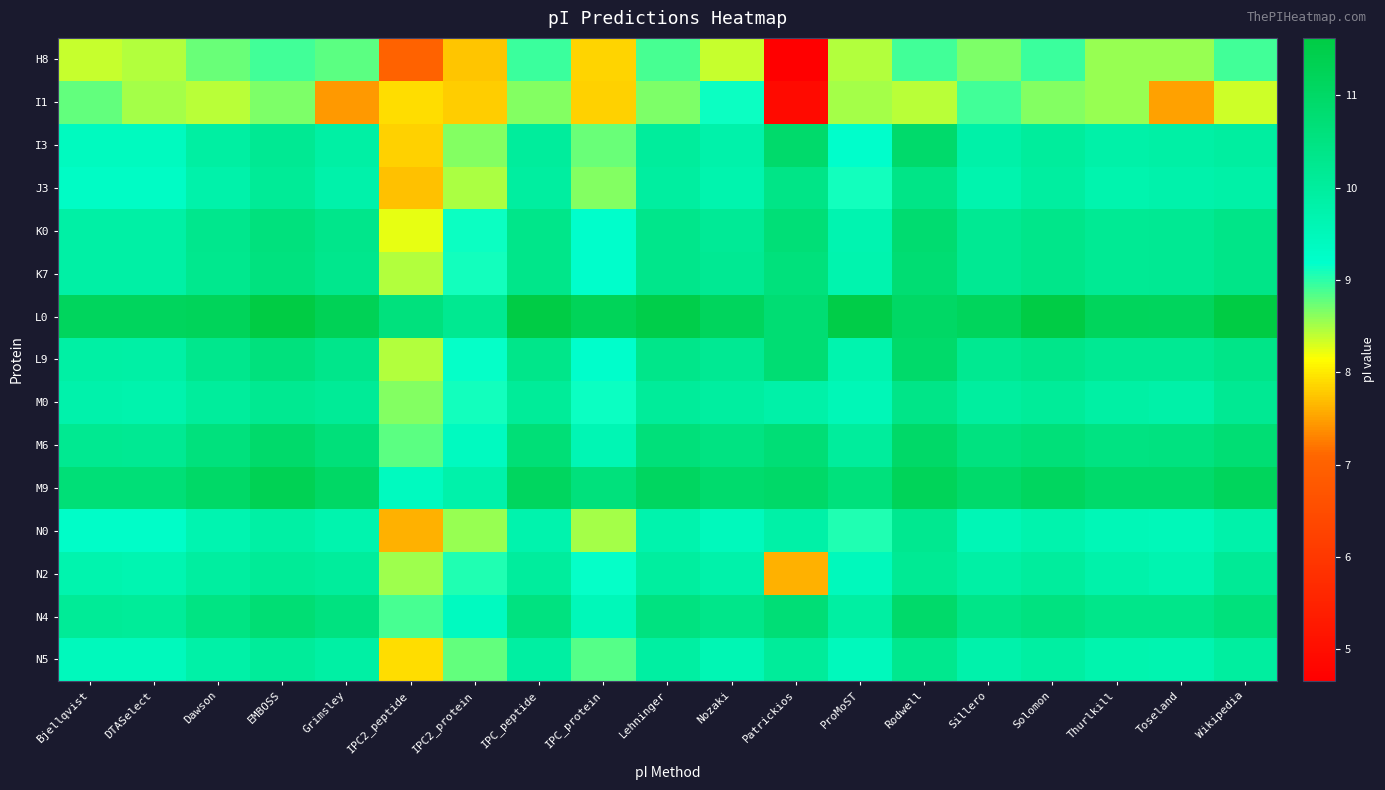

Which series has the largest total across all categories?

L0